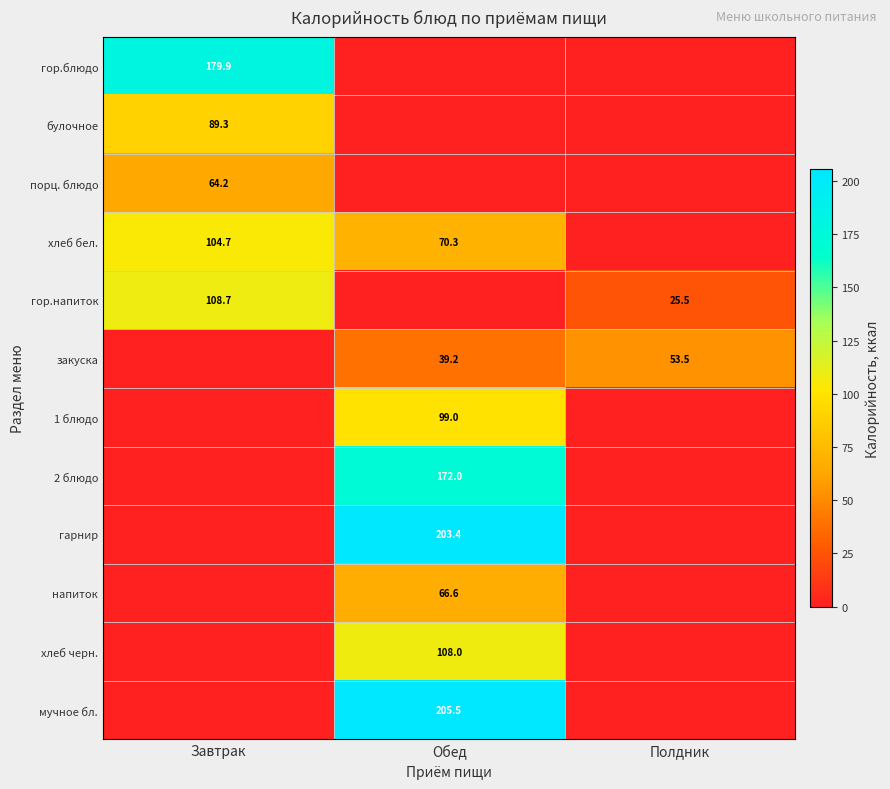

Is it true that порц. блюдо equals 64.2 at Завтрак?

True